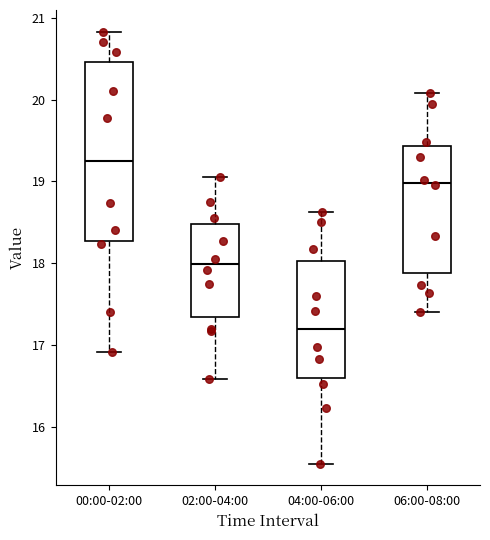

Where does the median line of the box for 00:00-02:00 sit on the y-axis? The values are not printed on the chart, so give them approximately, as read against the axis.

19.3